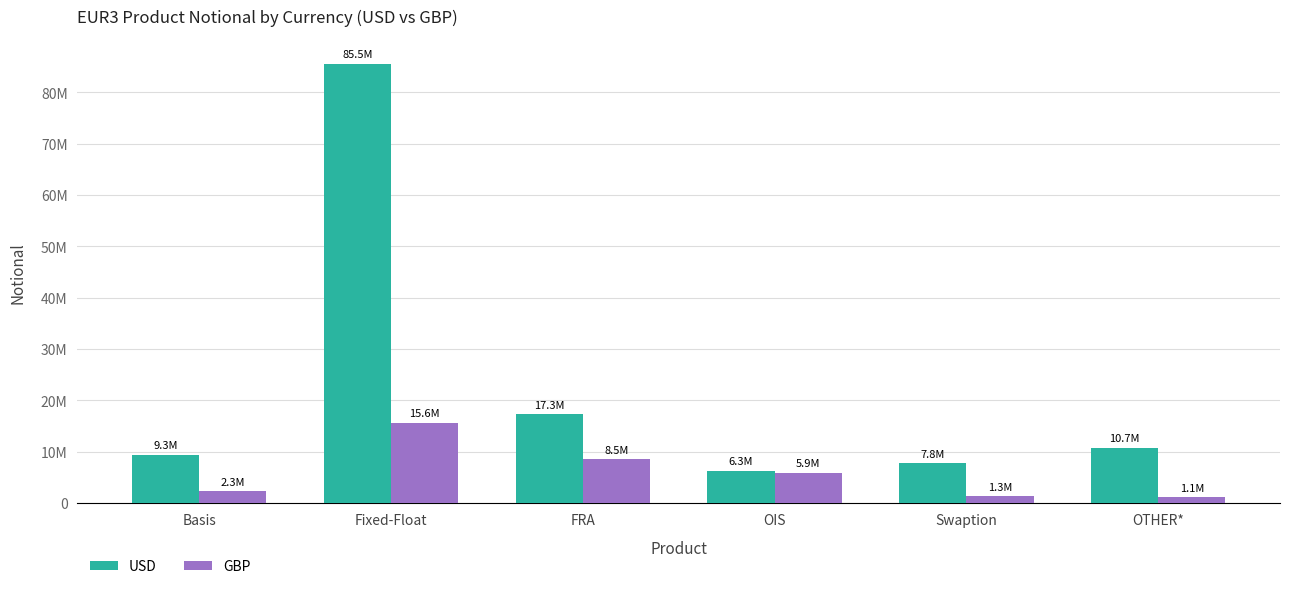

Does the chart contain stacked bars?

No